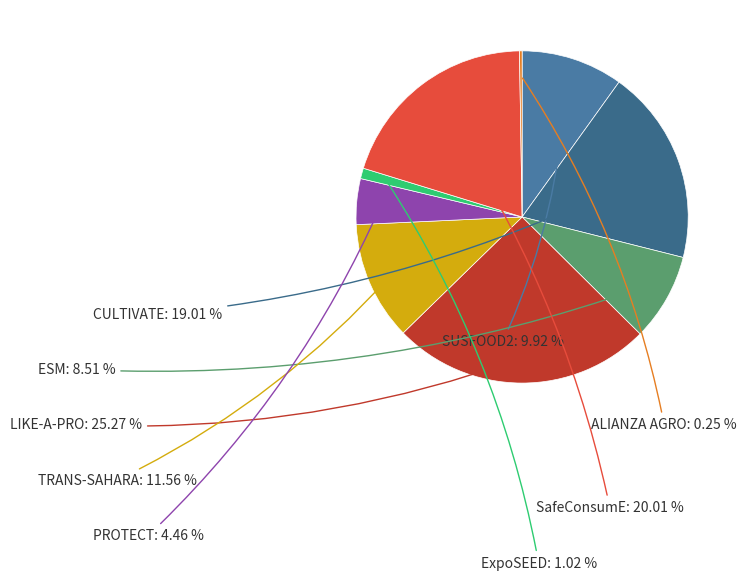

Rank the categories by value from lowest to highest.

ALIANZA AGRO, ExpoSEED, PROTECT, ESM, SUSFOOD2, TRANS-SAHARA, CULTIVATE, SafeConsumE, LIKE-A-PRO